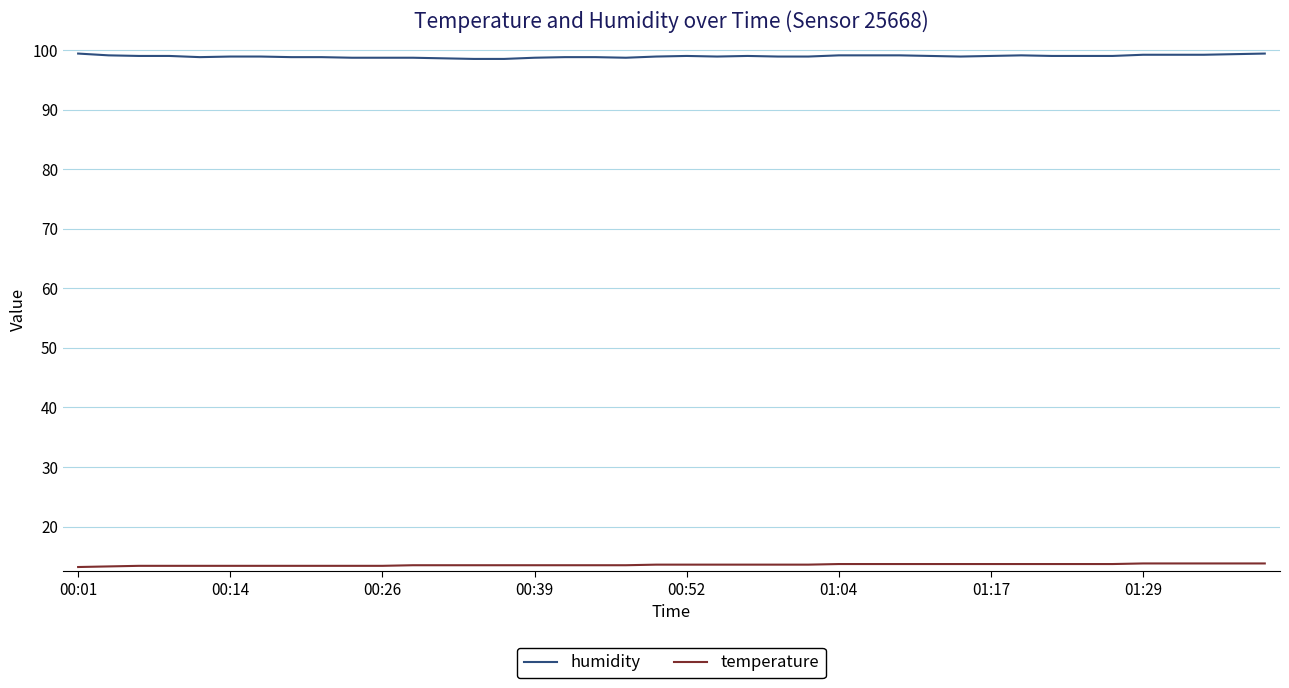

Count the number of categories in the chart.

40